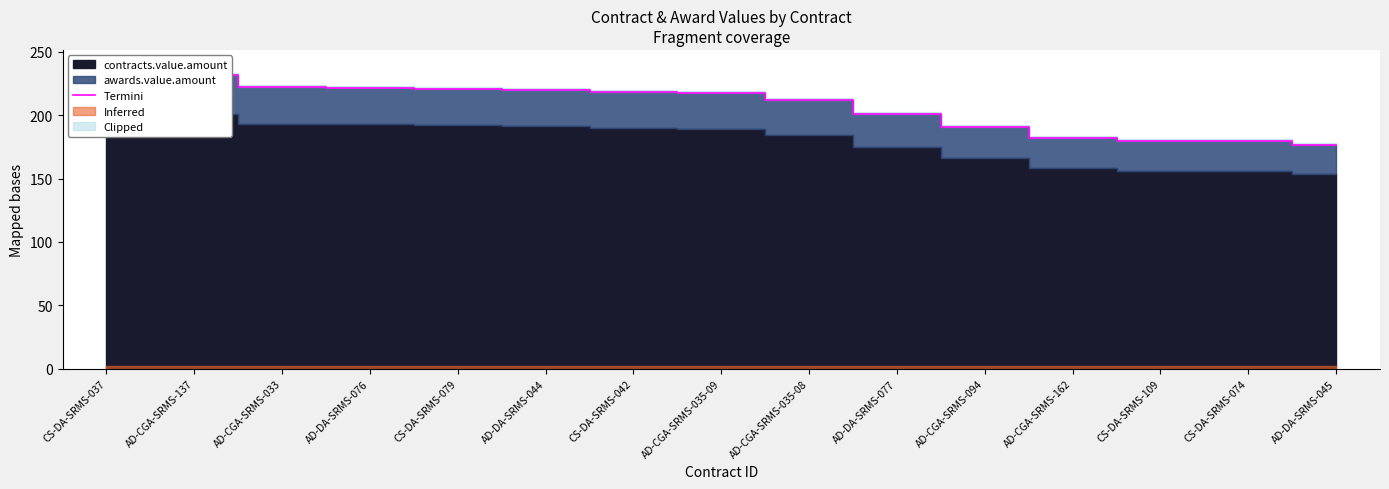

What is the average value?

207.3